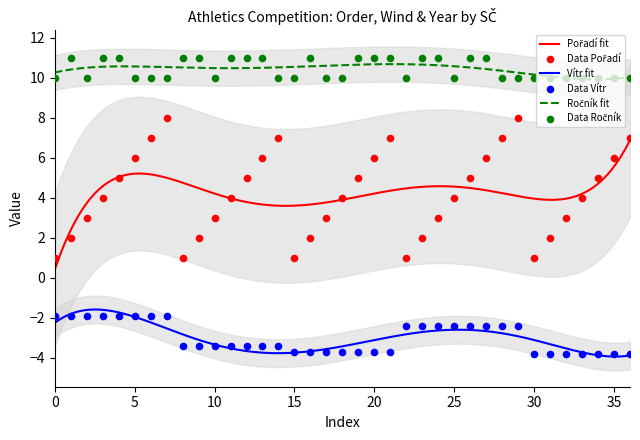

At how many categories does at least one series exceed 0?

37